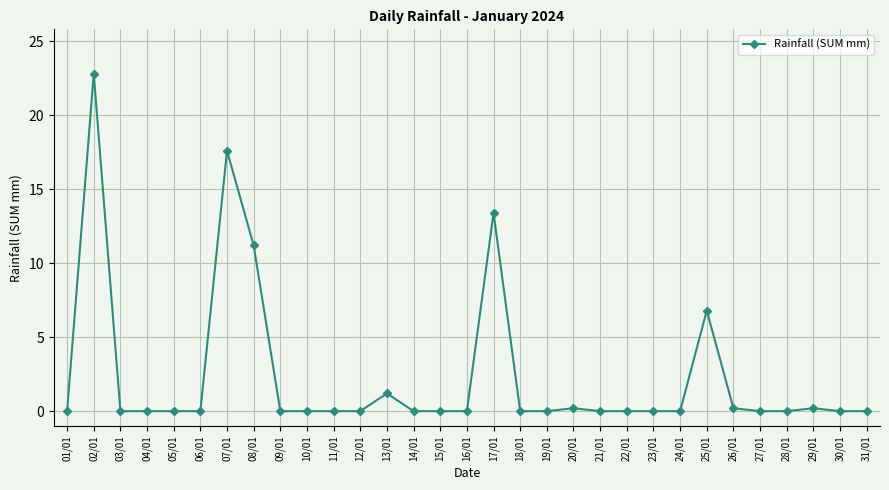

Reading left to right, transcribe all the data shown in this chart.

01/01=0.0	02/01=22.8	03/01=0.0	04/01=0.0	05/01=0.0	06/01=0.0	07/01=17.6	08/01=11.2	09/01=0.0	10/01=0.0	11/01=0.0	12/01=0.0	13/01=1.2	14/01=0.0	15/01=0.0	16/01=0.0	17/01=13.4	18/01=0.0	19/01=0.0	20/01=0.2	21/01=0.0	22/01=0.0	23/01=0.0	24/01=0.0	25/01=6.8	26/01=0.2	27/01=0.0	28/01=0.0	29/01=0.2	30/01=0.0	31/01=0.0